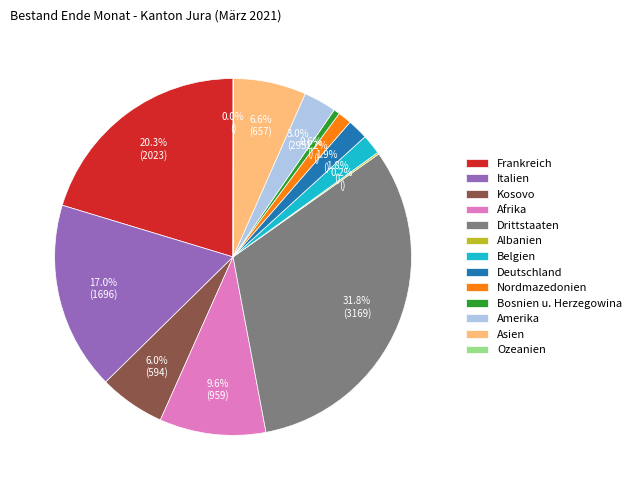

True or false: Bosnien u. Herzegowina accounts for 1% of the total.

True